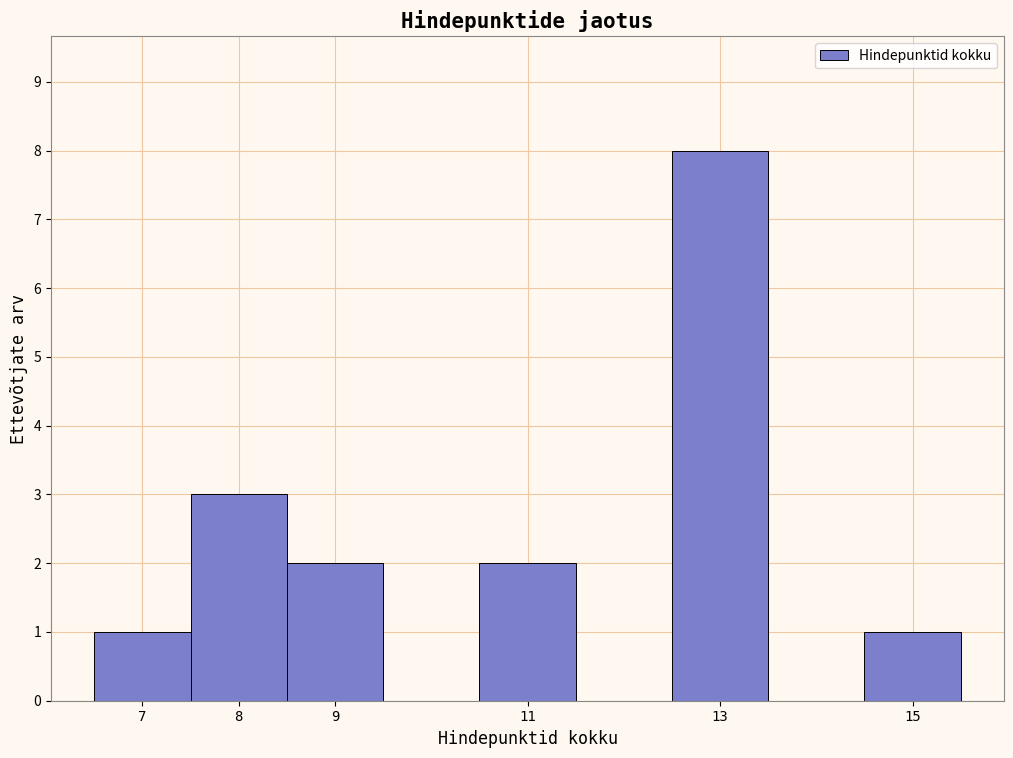

How tall is the bar that spans 8.5 to 9.5 on the x-axis? The values are not printed on the chart, so give them approximately, as read against the axis.

2